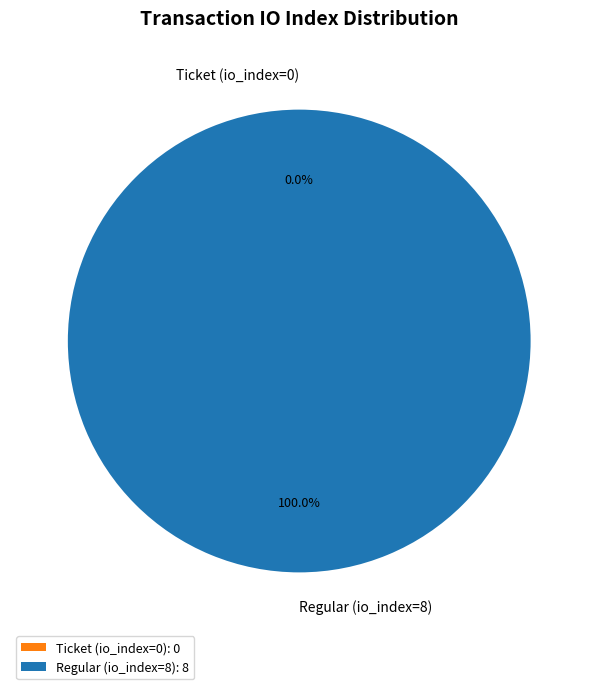

To the nearest percent, what is the difference between the Ticket (io_index=0) and Regular (io_index=8) slice percentages?

100%